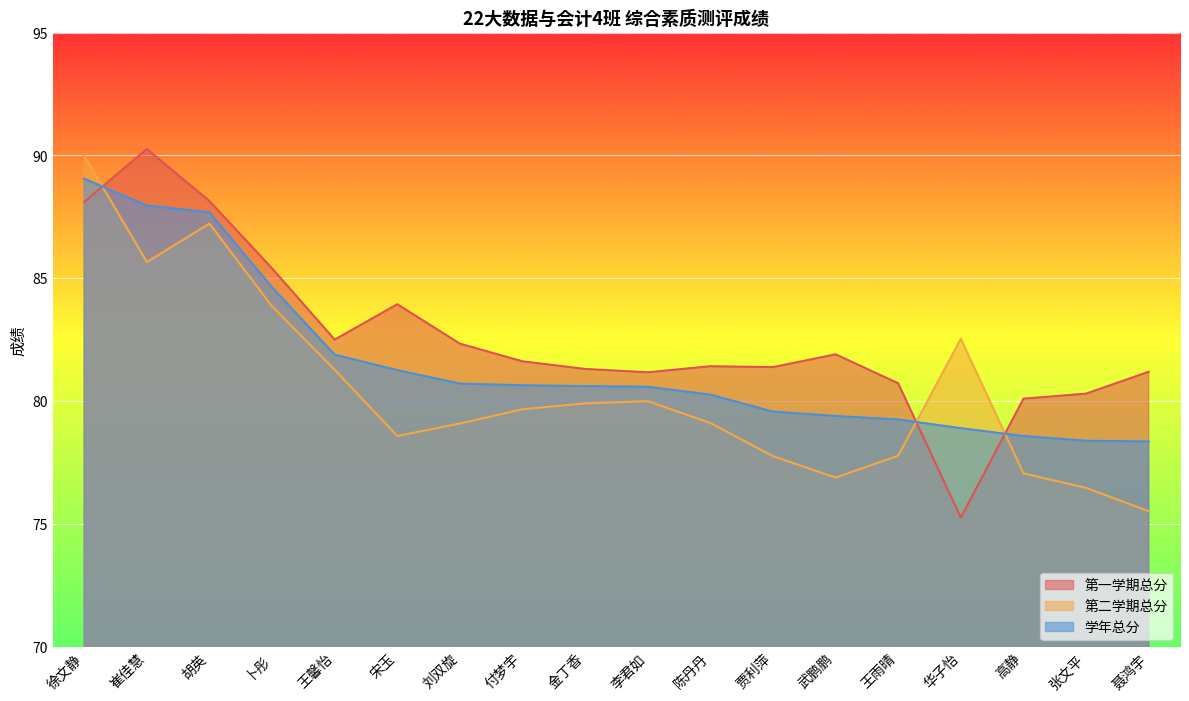

How many values in the 学年总分 series are below 80?

7